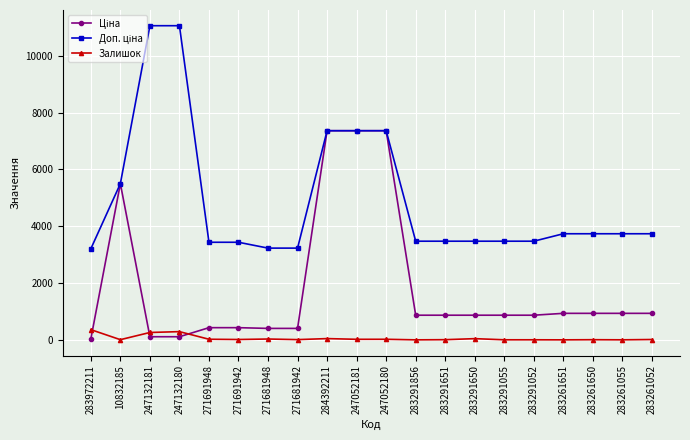

At how many categories does at least one series exceed 3001?

20